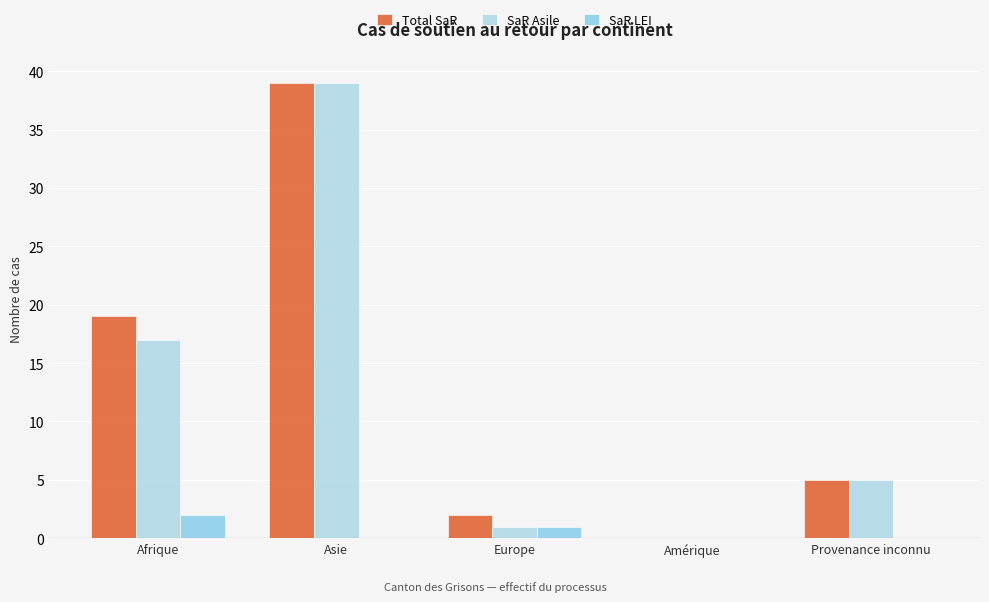

Which category has the highest value in the SaR LEI series?

Afrique